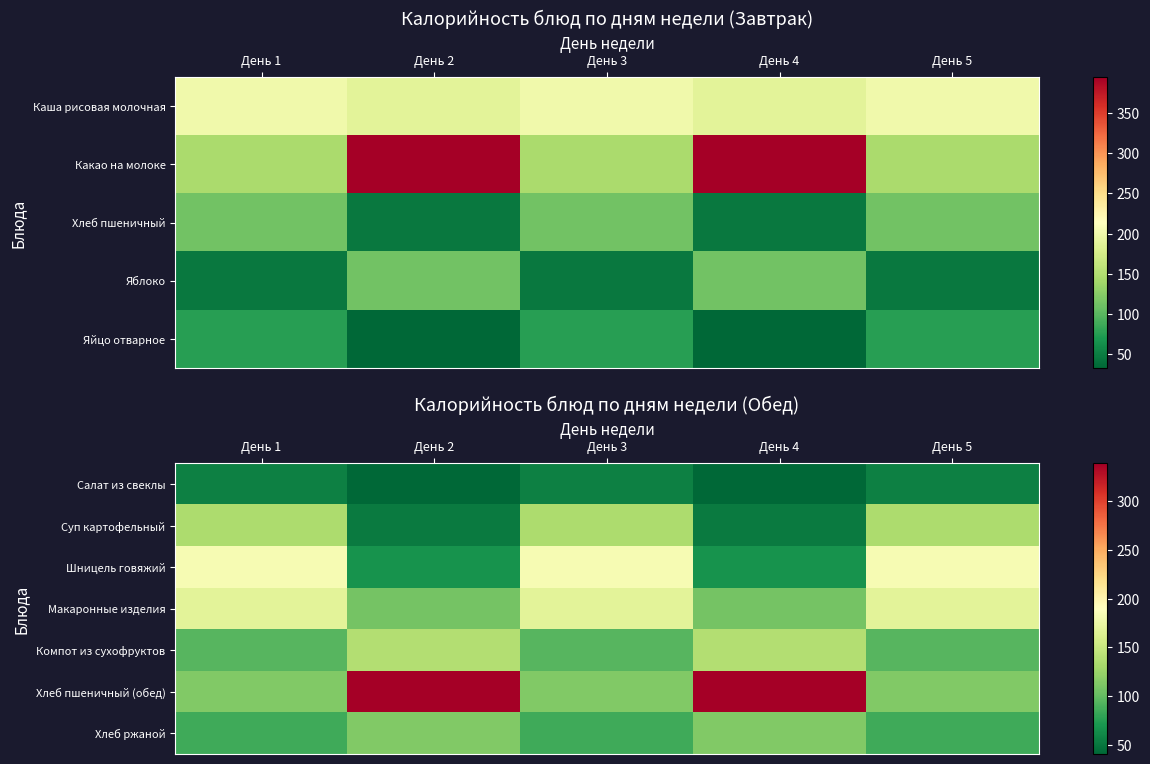

List the labels in order of Салат из свеклы value, largest first.

День 1, День 3, День 5, День 2, День 4